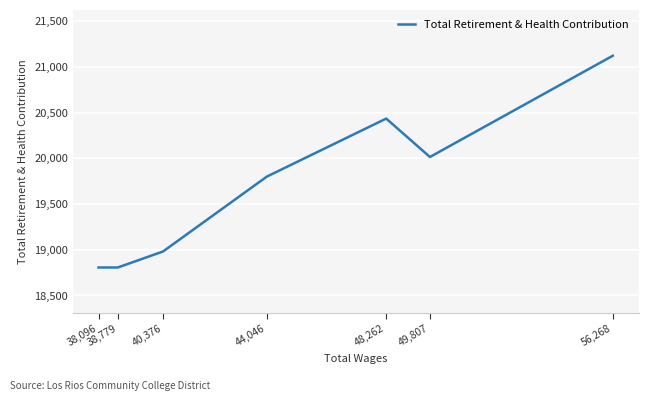

Read the value at 38,096.

18806